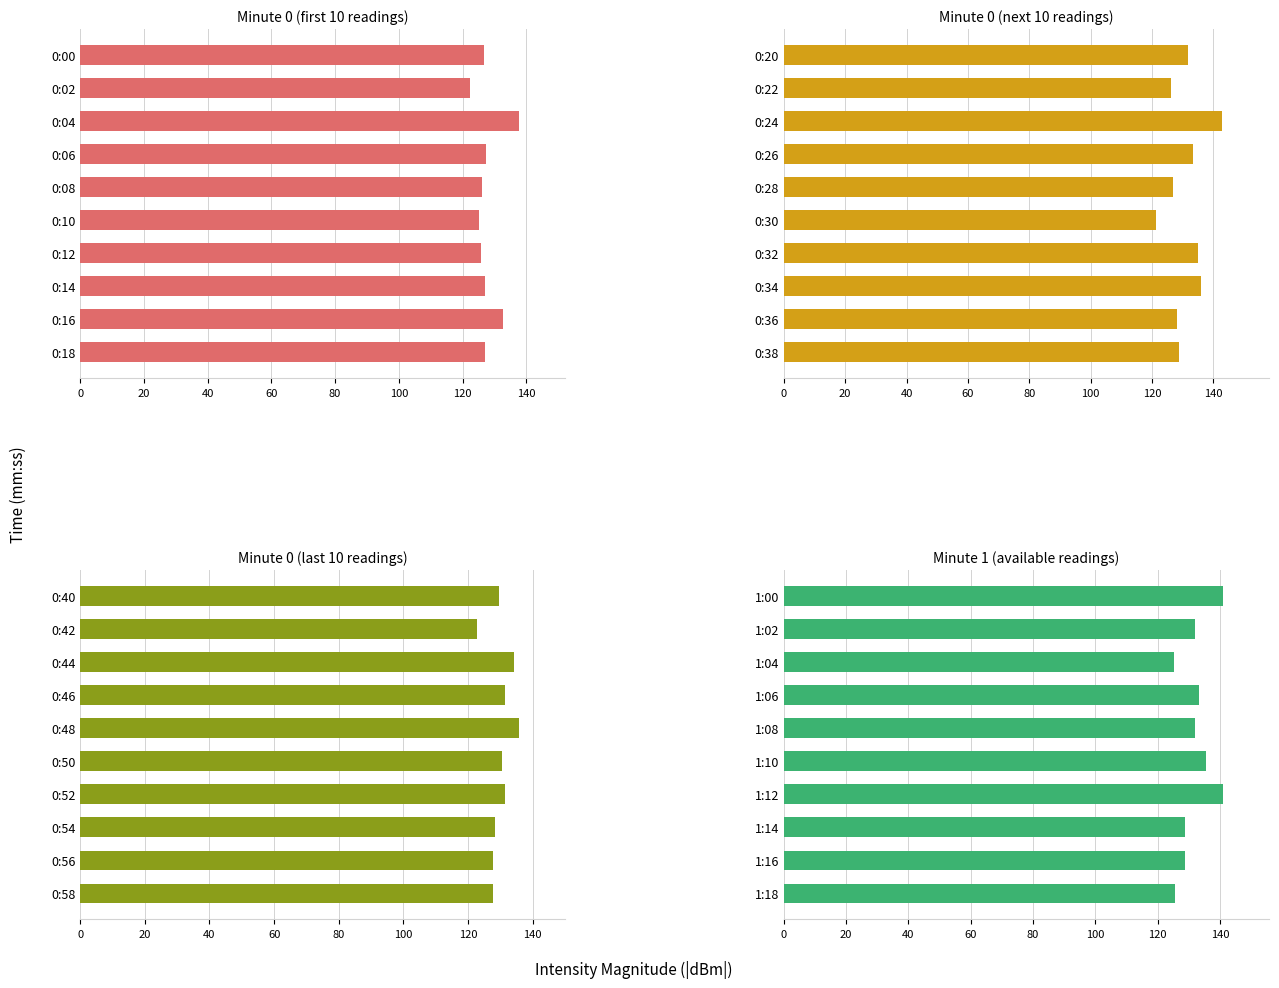

List the series in order of their overall mean, lowest first.

Minute 0 (first 10 readings), Minute 0 (last 10 readings), Minute 0 (next 10 readings), Minute 1 (available readings)